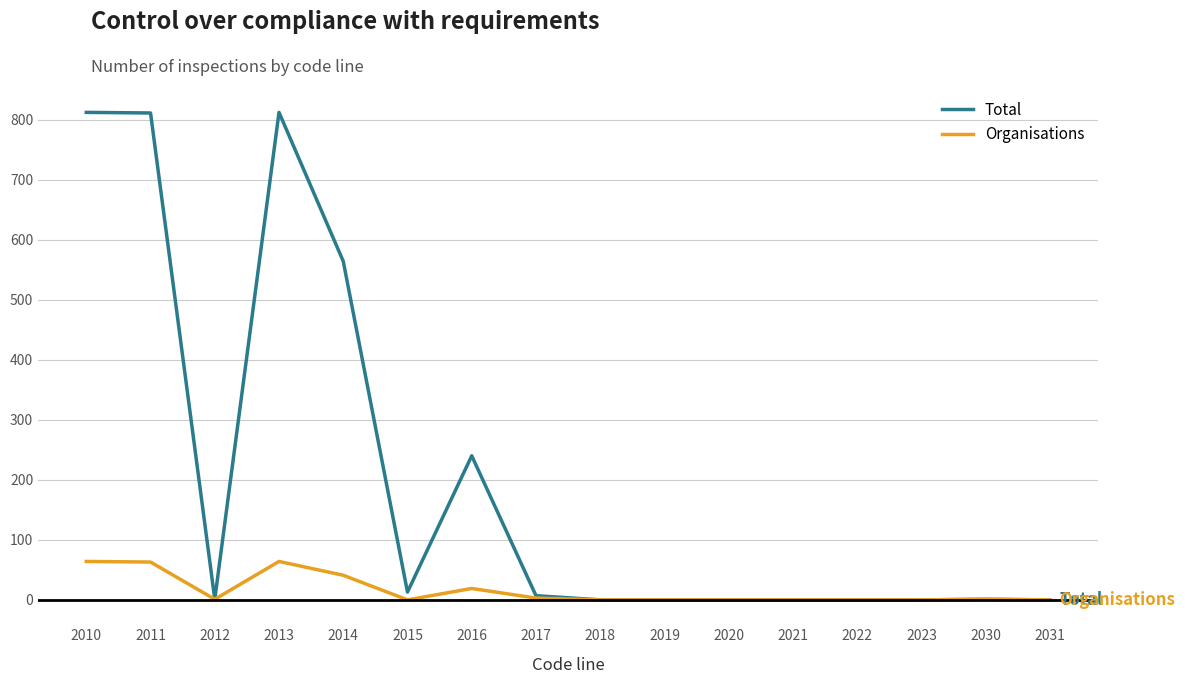

The Total series shows 812 at 2013. True or false?

True